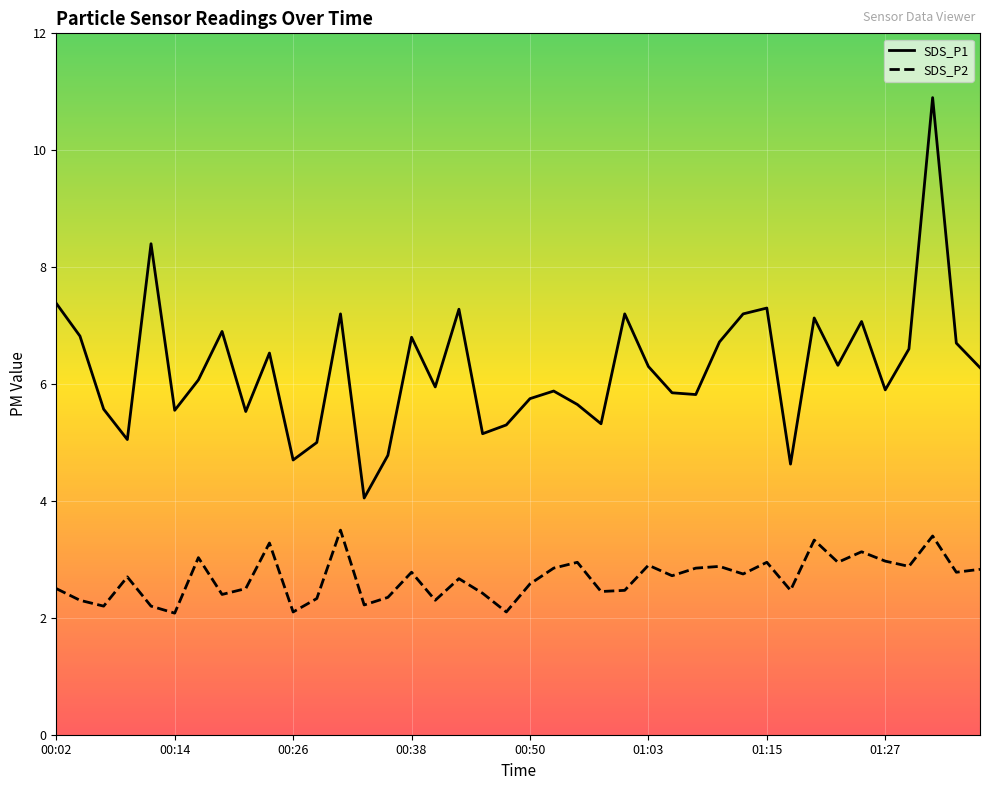

True or false: SDS_P2 and SDS_P1 cross at least once.

False